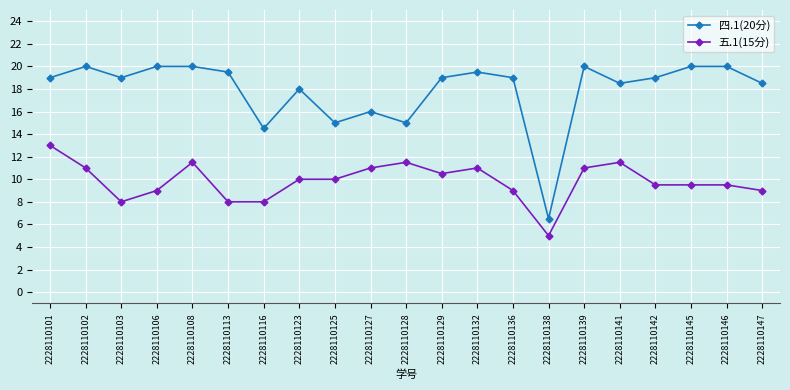

Between 2228110127 and 2228110139, which series saw the biggest shift?

四.1(20分)